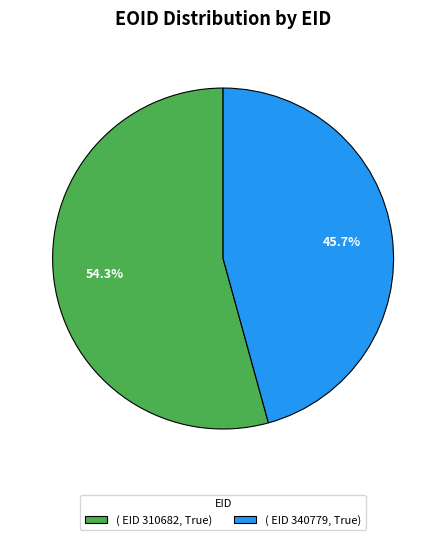

What is the largest slice in the pie chart?

( EID 310682, True)